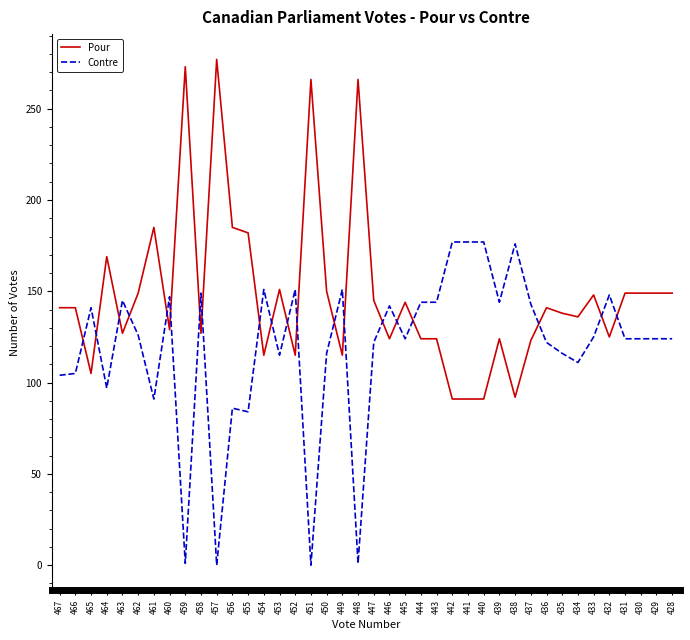

What is the minimum value for Pour?

91